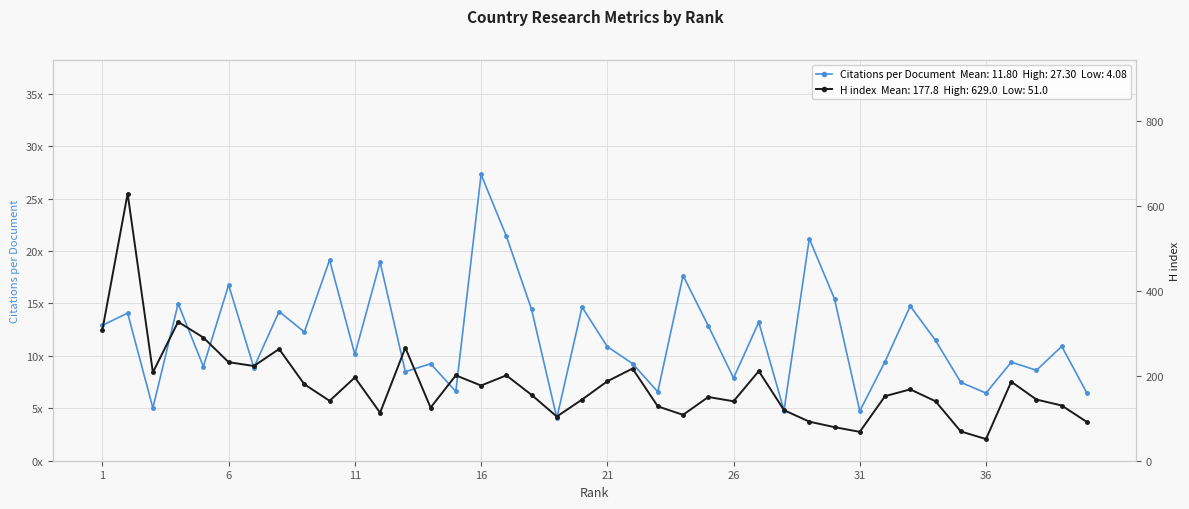

Between 39 and 40, which is larger?

39